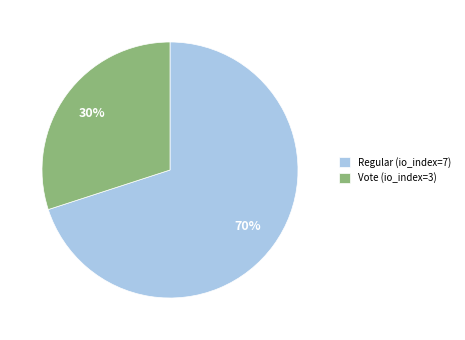

How many segments does this pie chart have?

2